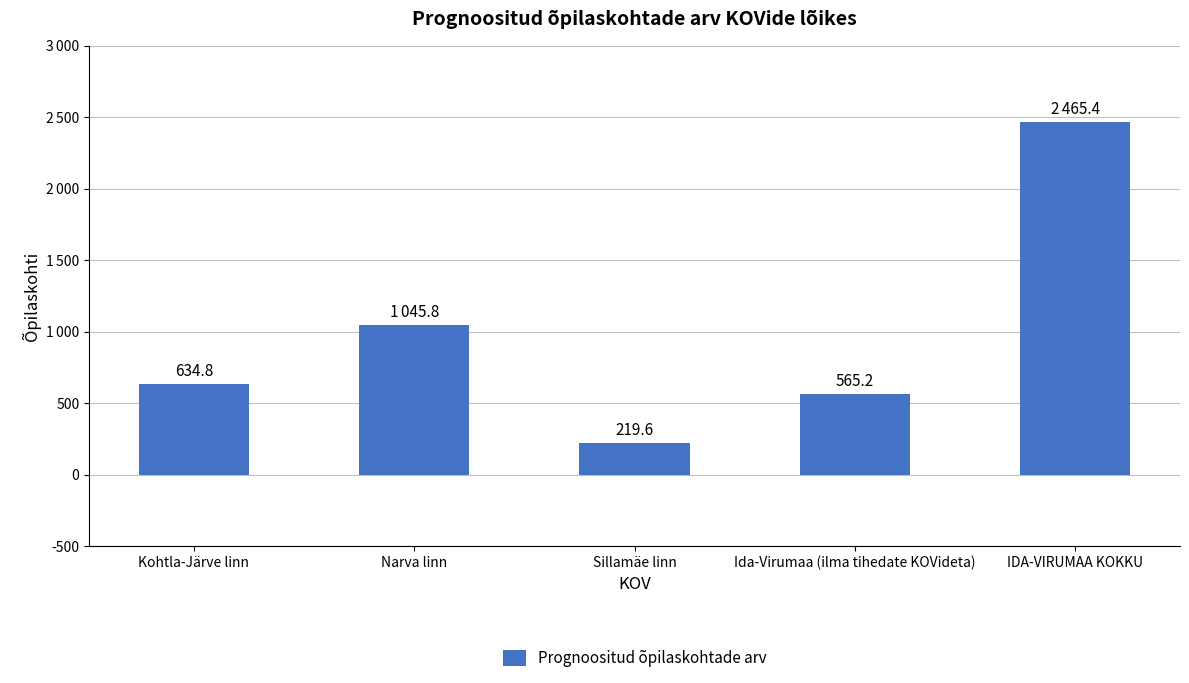

Rank the categories by value from lowest to highest.

Sillamäe linn, Ida-Virumaa (ilma tihedate KOVideta), Kohtla-Järve linn, Narva linn, IDA-VIRUMAA KOKKU